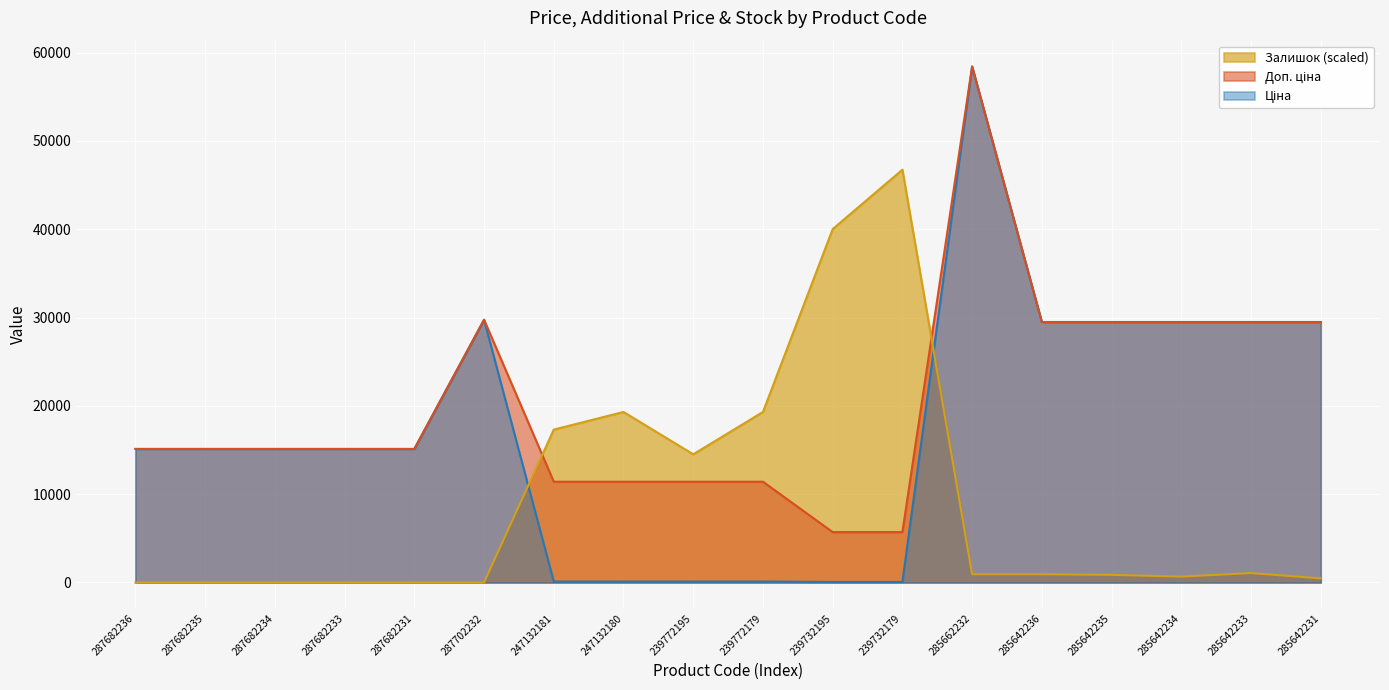

Does the chart display data point markers on the line(s)?

No